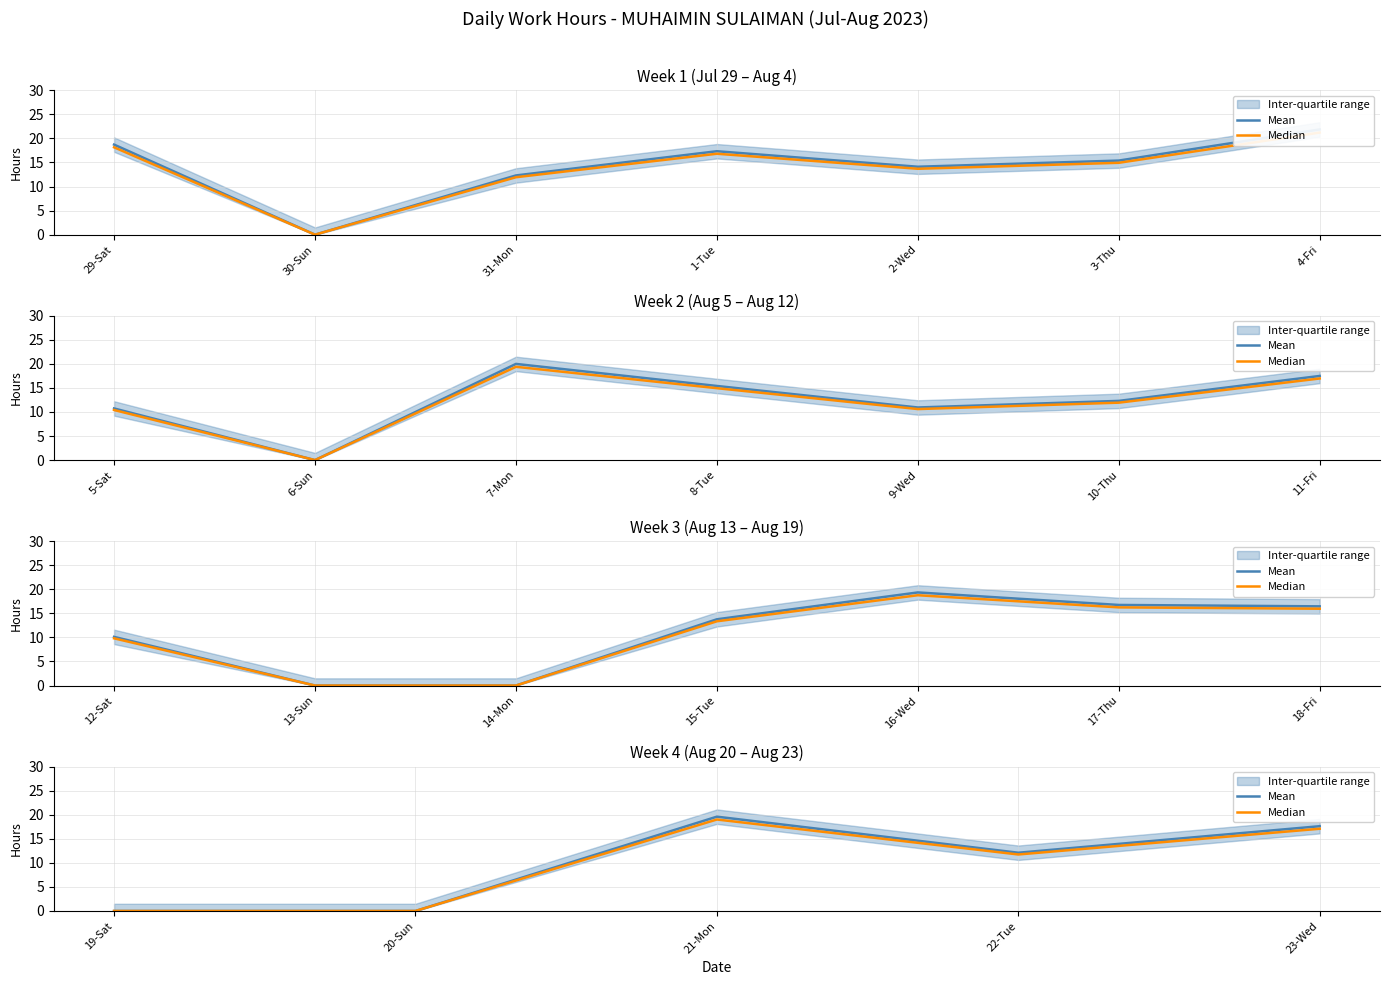

Is the value of Median at 29-Sat greater than the value of Mean at 1-Tue?

No